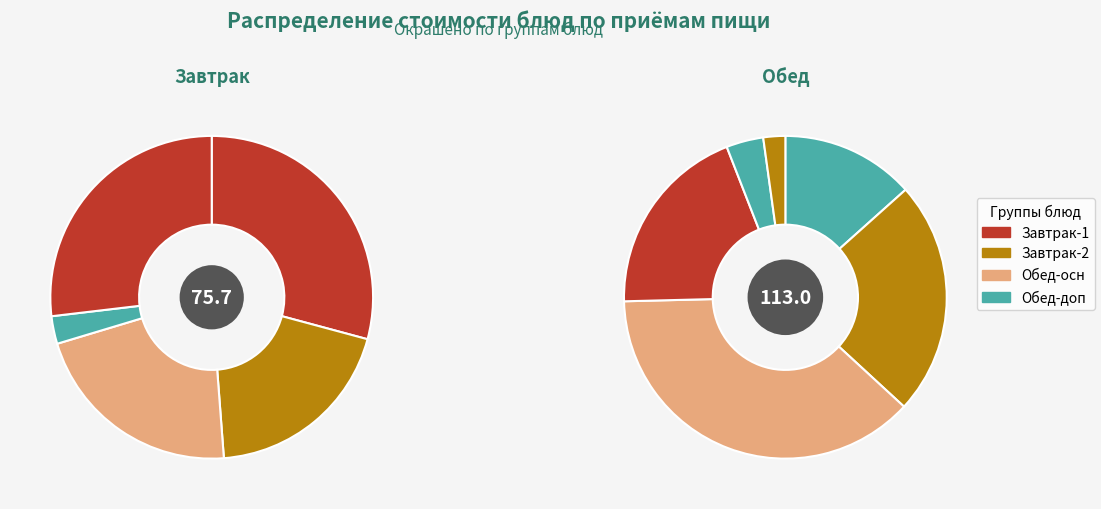

To the nearest percent, what portion does Каша овсяная молочная вязкая represent?

12%